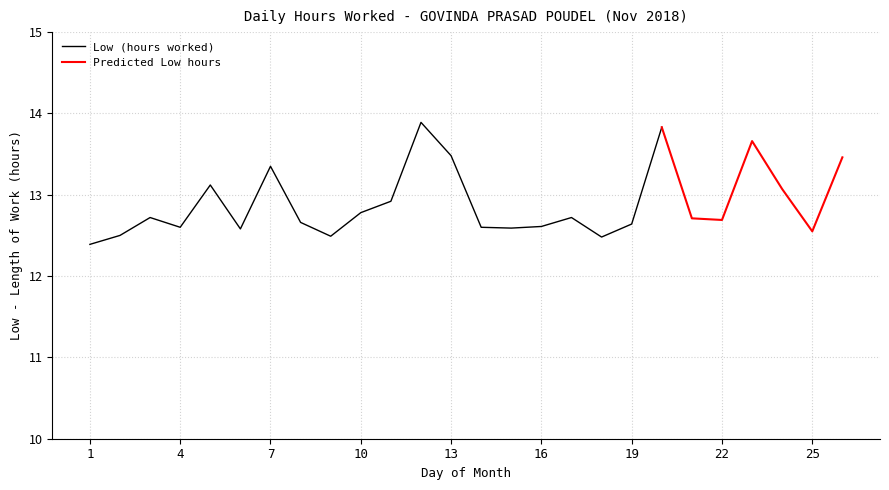

Which has a higher value, 17 or 25?

17